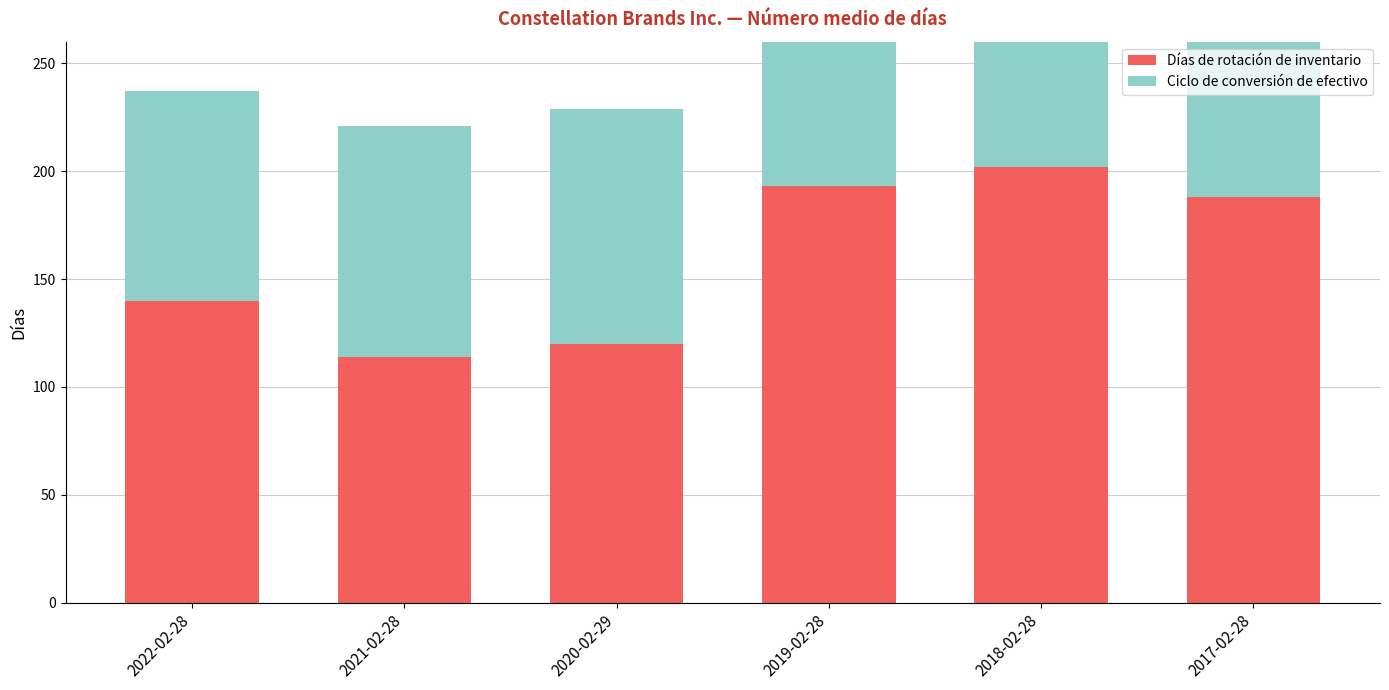

What is the minimum value for Ciclo de conversión de efectivo?

97